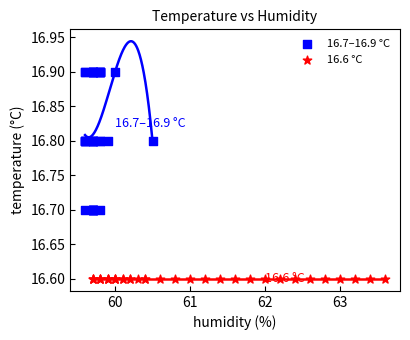

Which series reaches the maximum Y coordinate?

16.7–16.9 °C